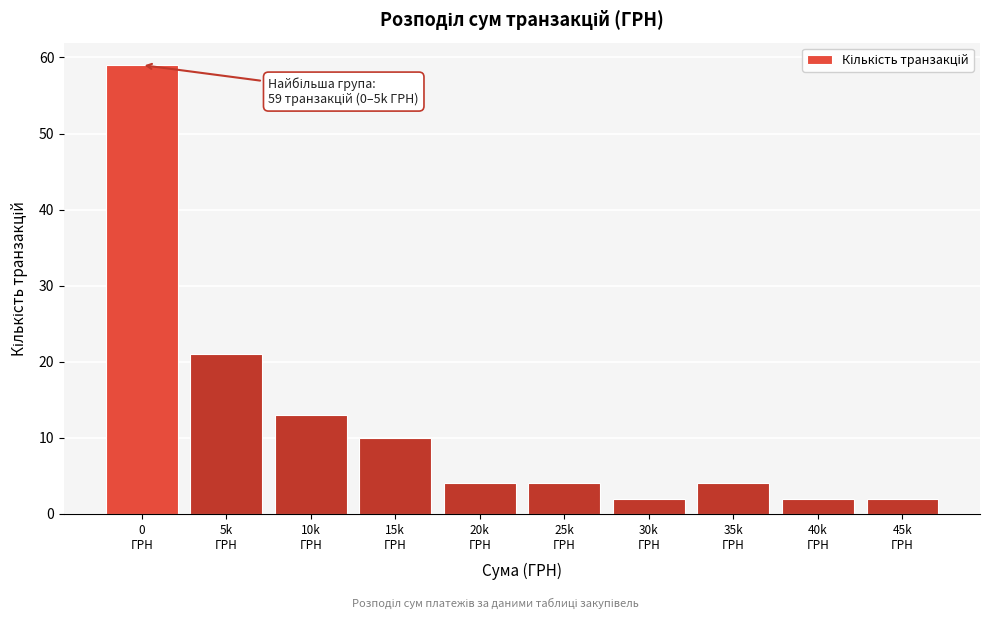

Reading right to left, what are all the values shown in this chart?

2	2	4	2	4	4	10	13	21	59